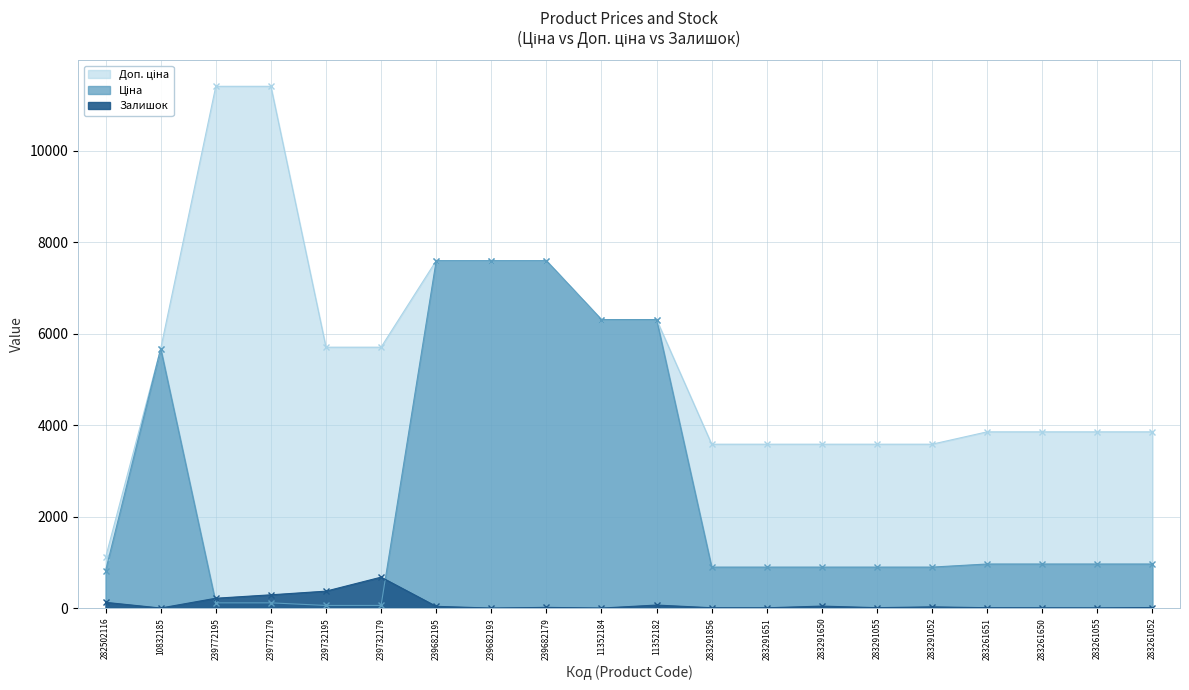

How many data points in Залишок are less than 15?

10